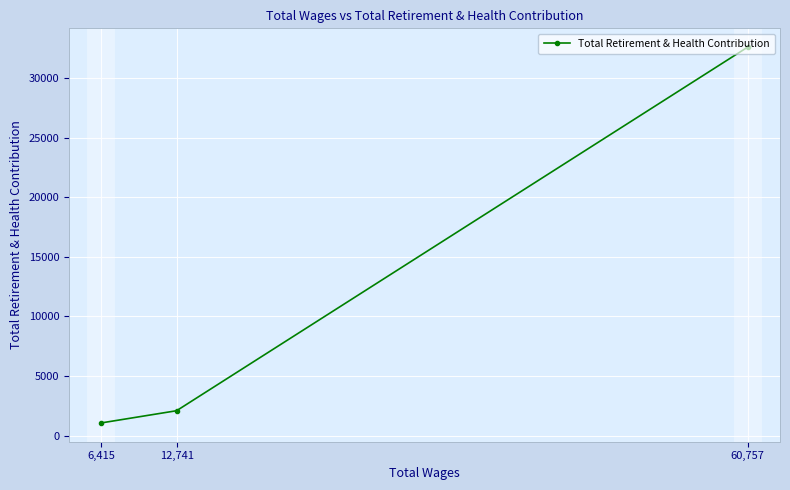

What position from the right is 60,757?

1